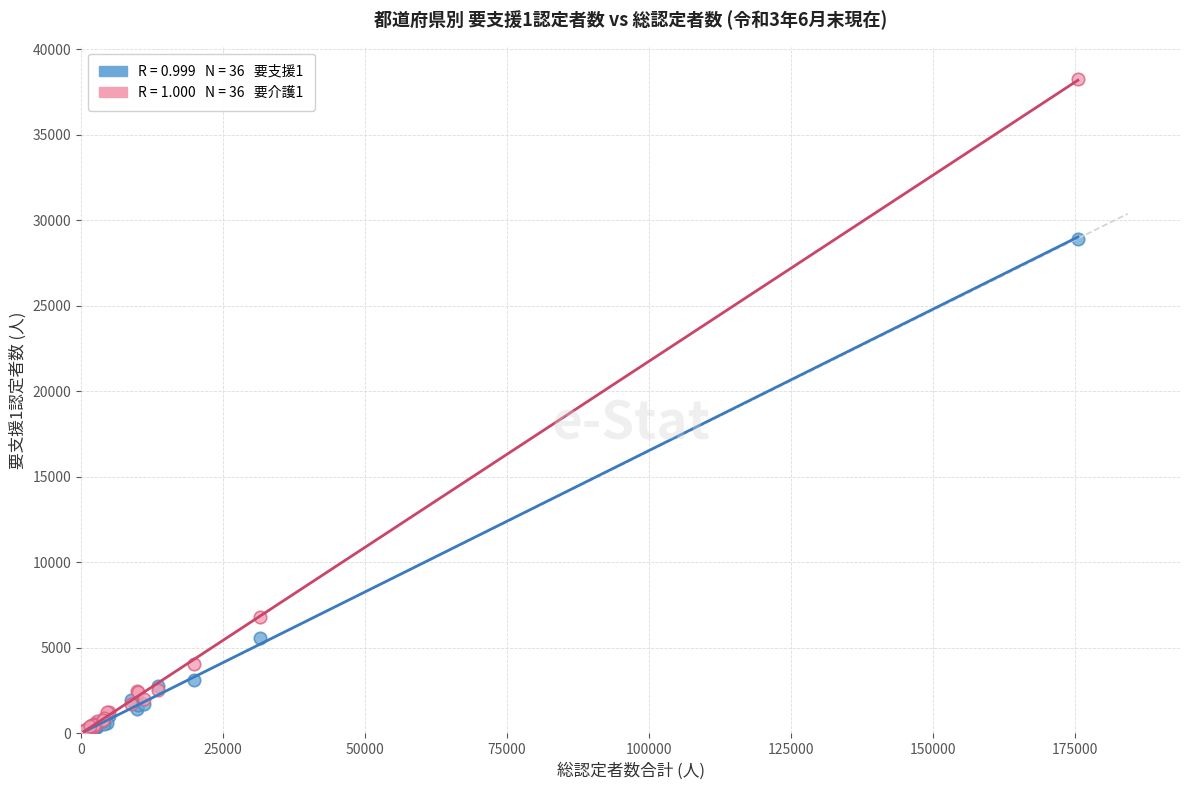

Across all series, what Y value is closest to 19143?

28922